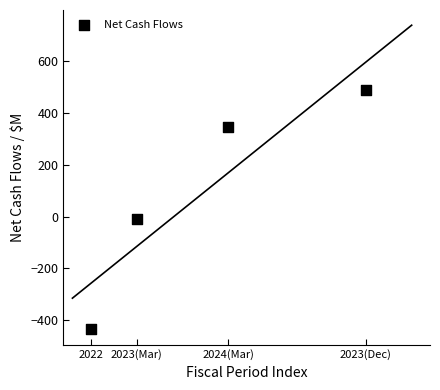

What is the range of Y values (max minus min)?

923.9